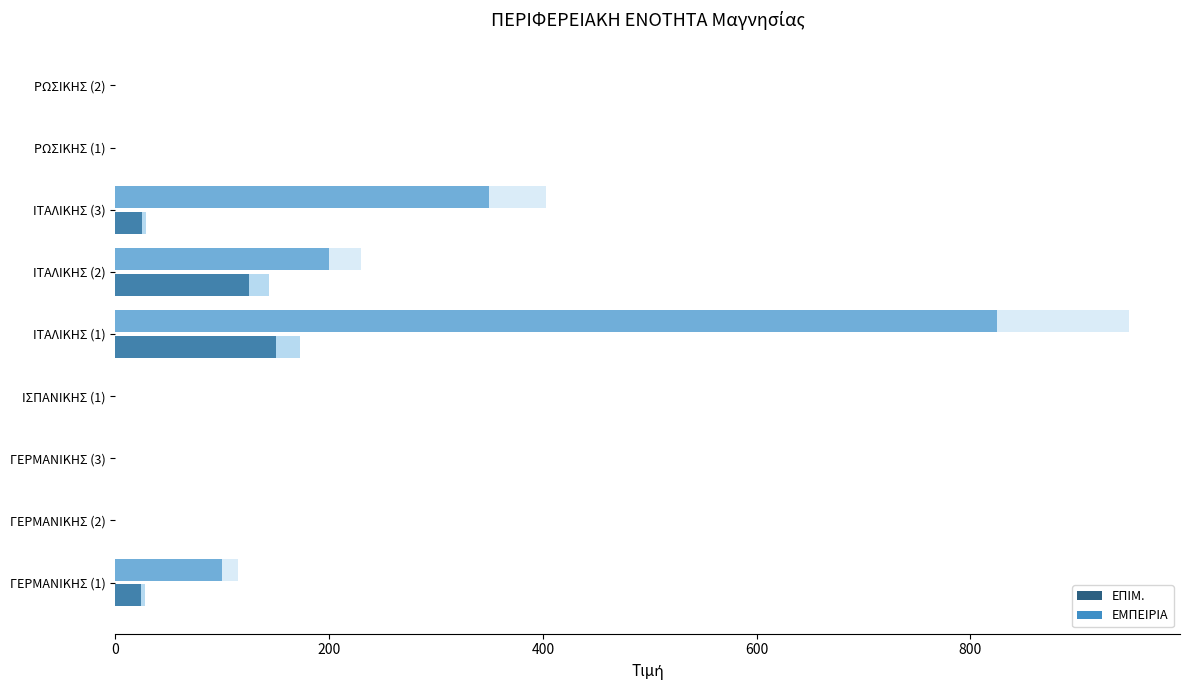

At ΓΕΡΜΑΝΙΚΗΣ (3), list the series in order from smallest to largest.

ΕΠΙΜ., ΕΜΠΕΙΡΙΑ